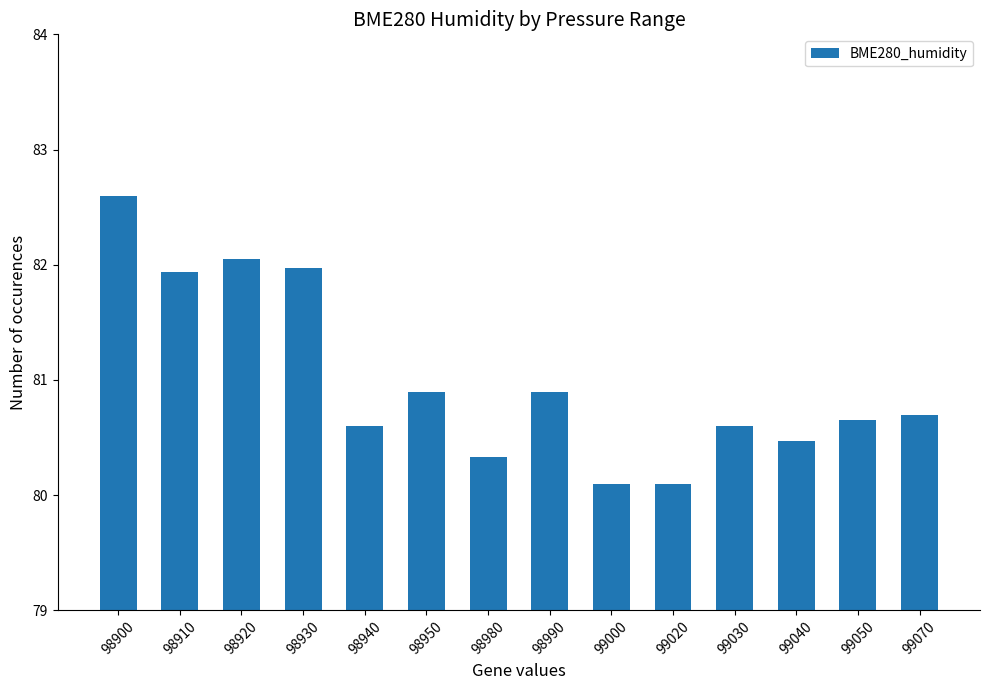

The chart shows a value of 82.6 at 98900. True or false?

True